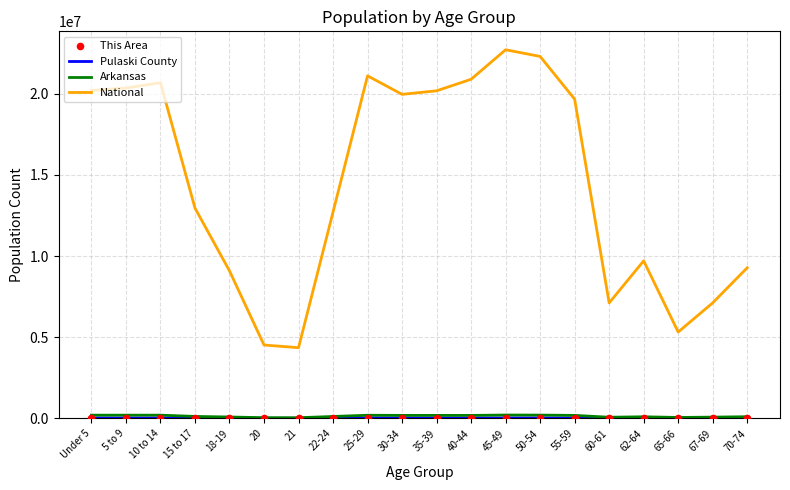

What is the total value across all series at 5 to 9?

20571744